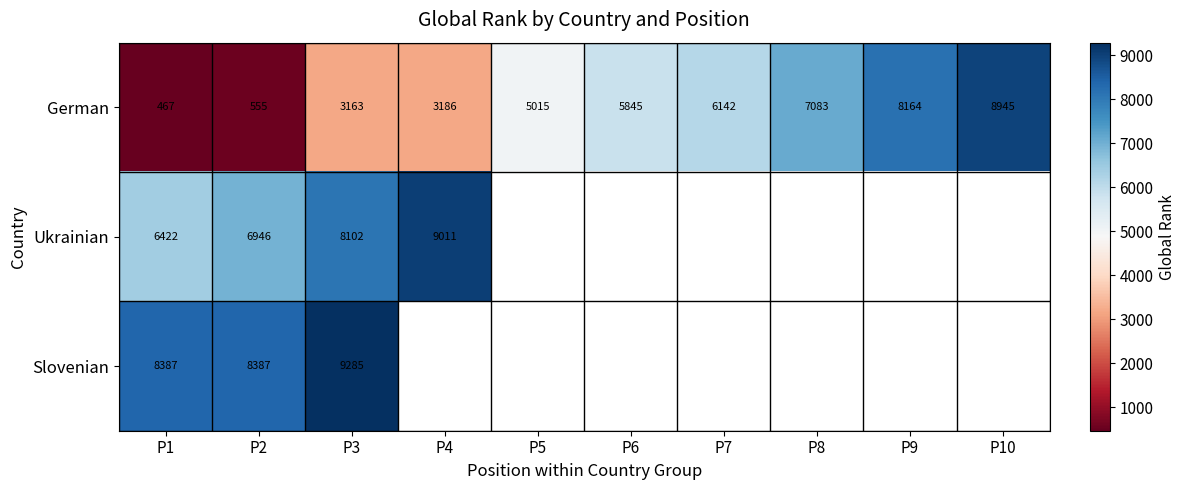

At which label is German closest to 4706?

P5